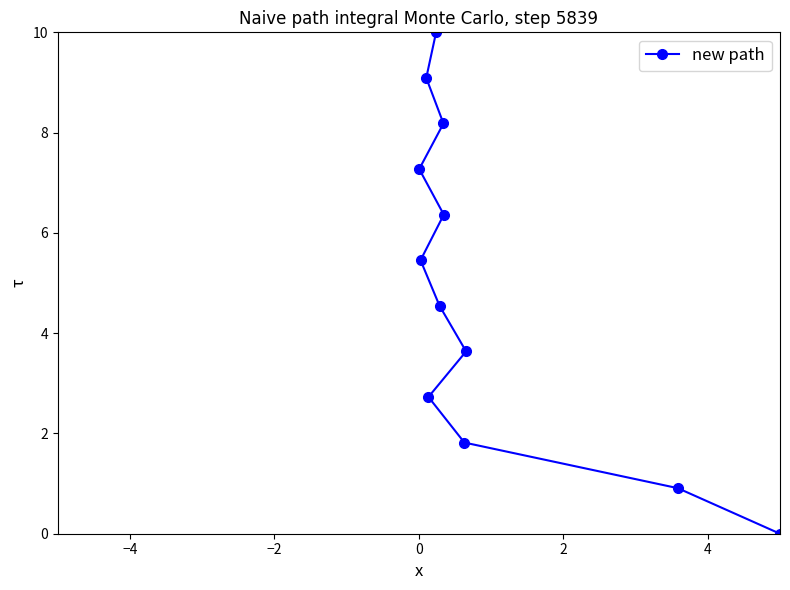

What is the maximum value shown in the chart?

10.0